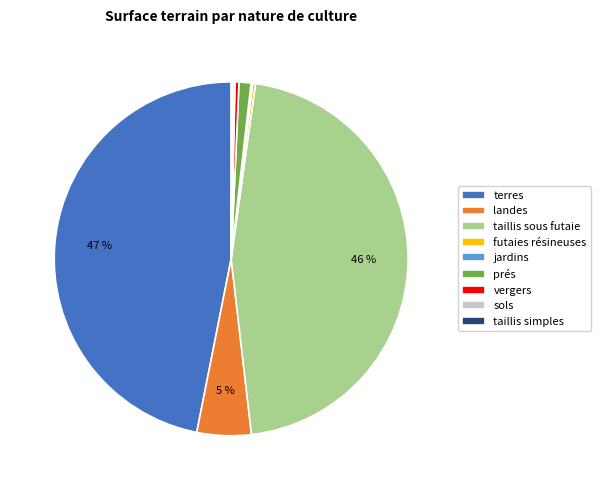

The landes slice represents 11% of the pie. True or false?

False